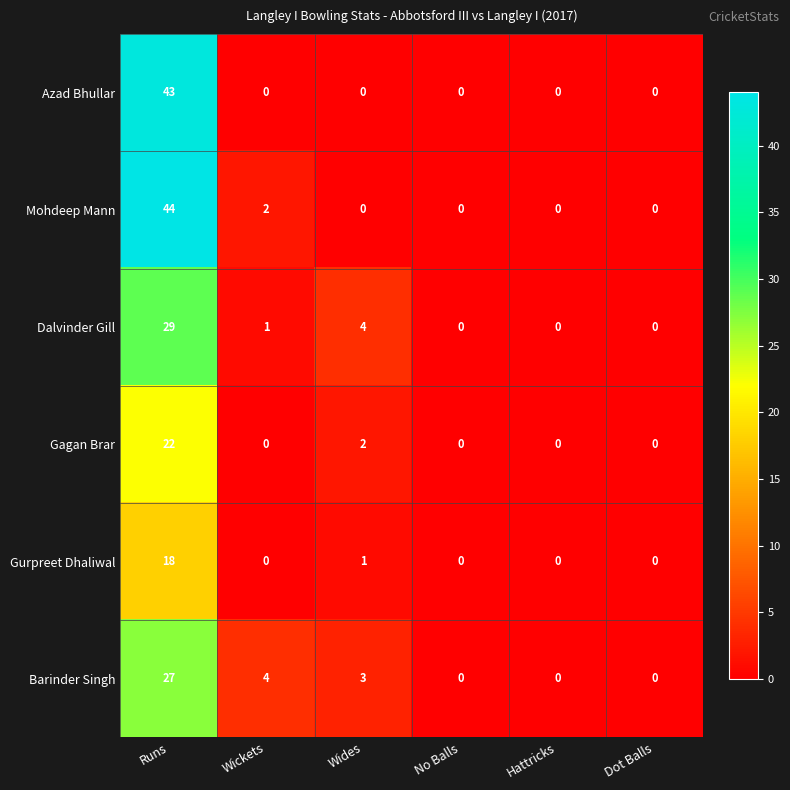

The value of Azad Bhullar at Dot Balls is 0. True or false?

True